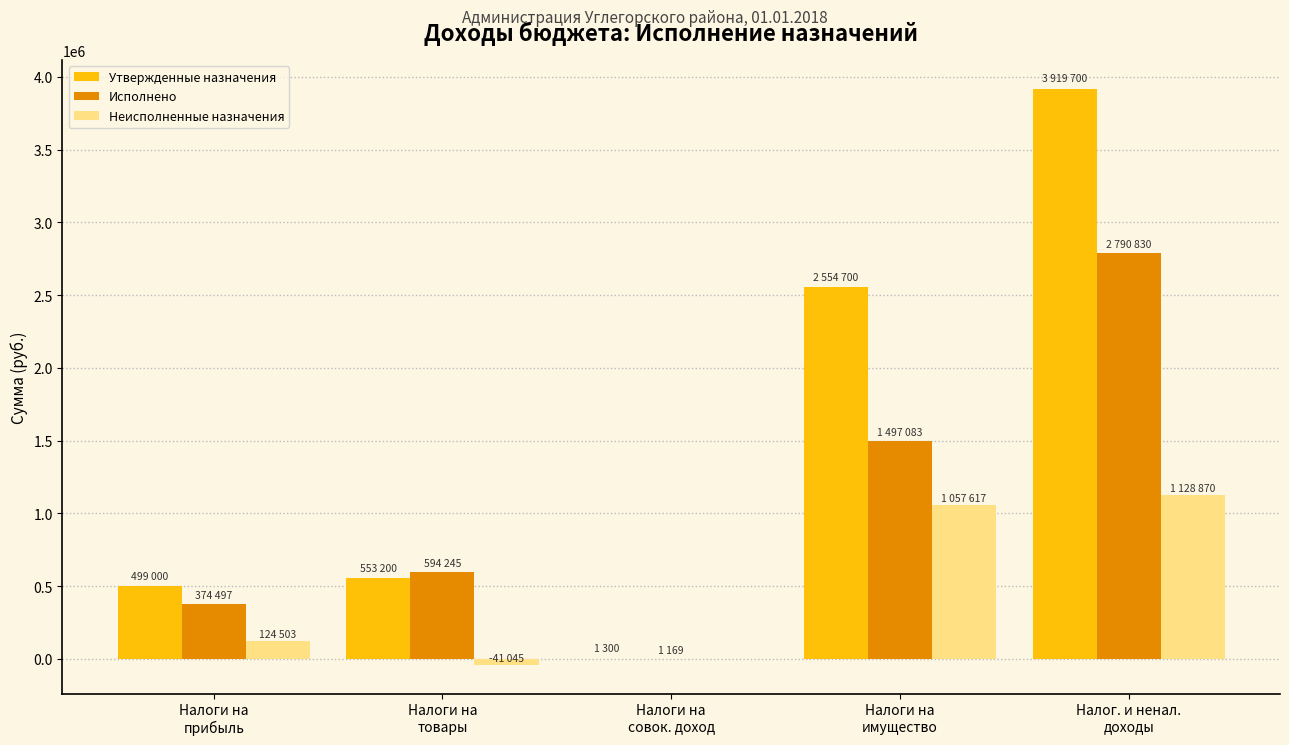

What is the sum of all Утвержденные назначения values?

7527900.0